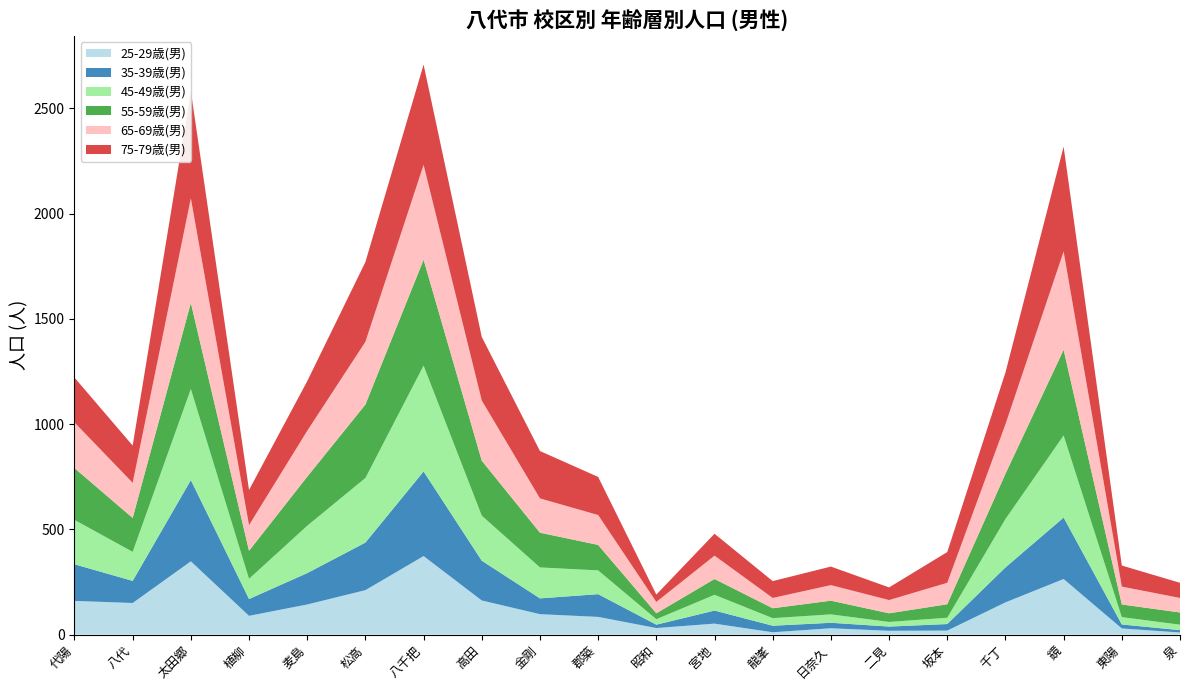

Reading right to left, what are all the values shown in this chart?

25-29歳(男): 10	29	264	153	19	18	30	11	52	31	84	97	162	373	211	143	89	348	150	160
35-39歳(男): 11	19	292	166	31	20	26	31	62	16	108	75	189	402	226	149	80	386	105	174
45-49歳(男): 26	35	390	230	30	22	40	36	75	26	113	147	214	503	307	225	96	433	138	211
55-59歳(男): 58	60	407	215	64	41	65	47	75	28	121	165	261	503	349	233	133	409	161	246
65-69歳(男): 69	85	467	235	102	63	74	49	111	54	142	163	286	451	298	218	122	497	167	217
75-79歳(男): 72	100	498	246	146	60	88	80	104	35	181	225	302	476	379	236	167	509	177	213